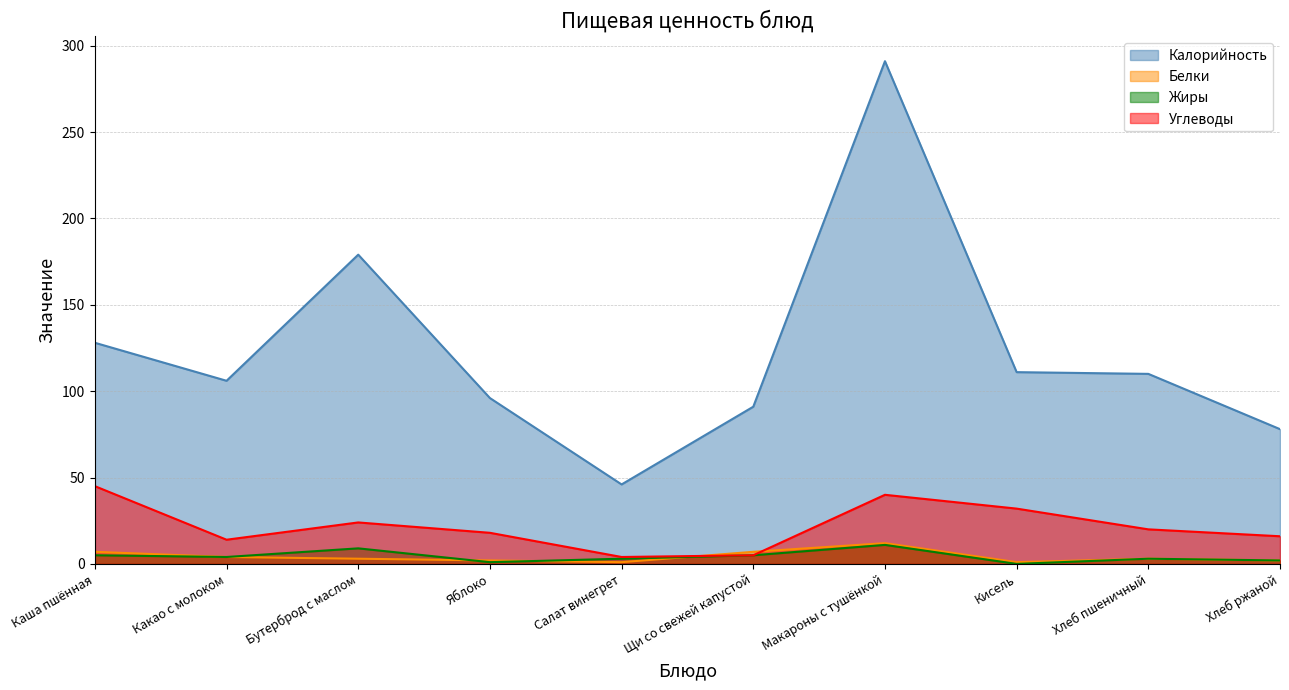

True or false: Белки and Жиры cross at least once.

True